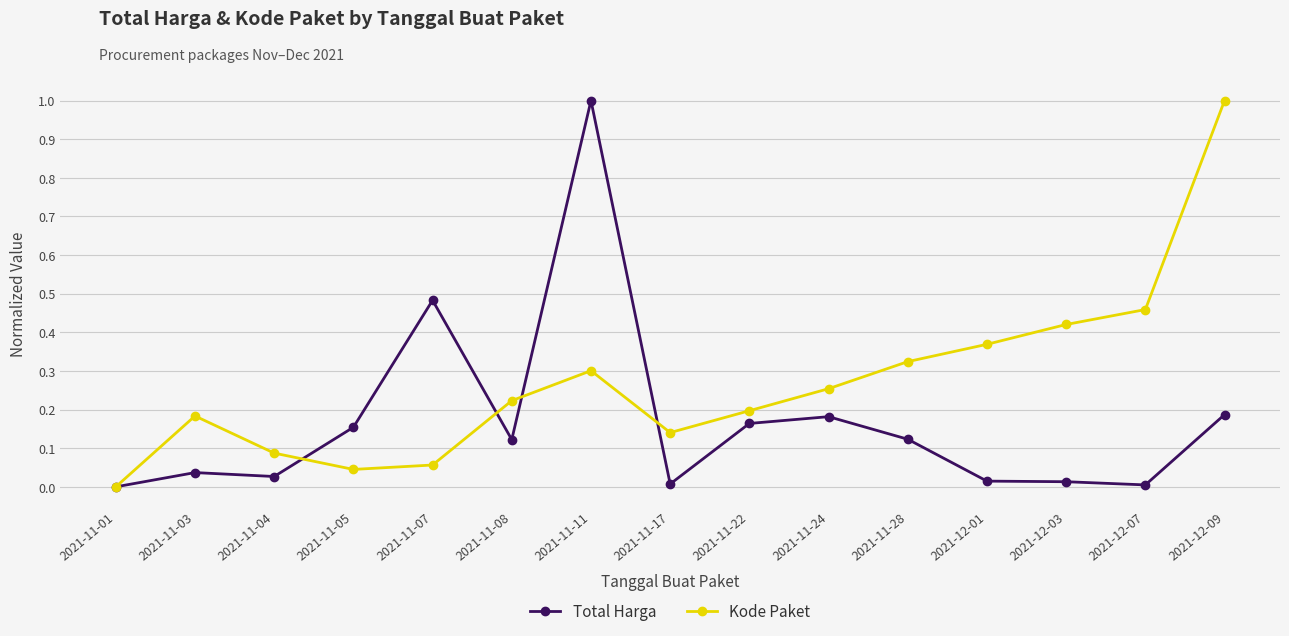

Rank the series by their average value, from highest to lowest.

Kode Paket, Total Harga